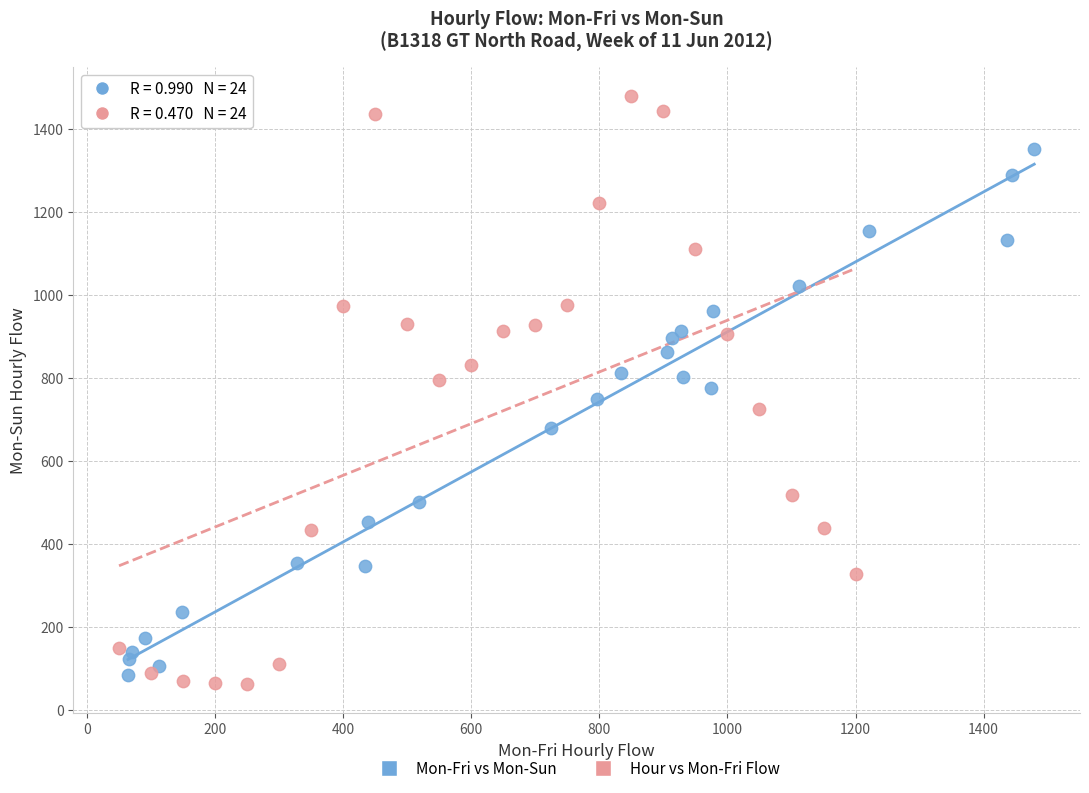

Which series contains the highest Y value?

Hour vs Mon-Fri Flow